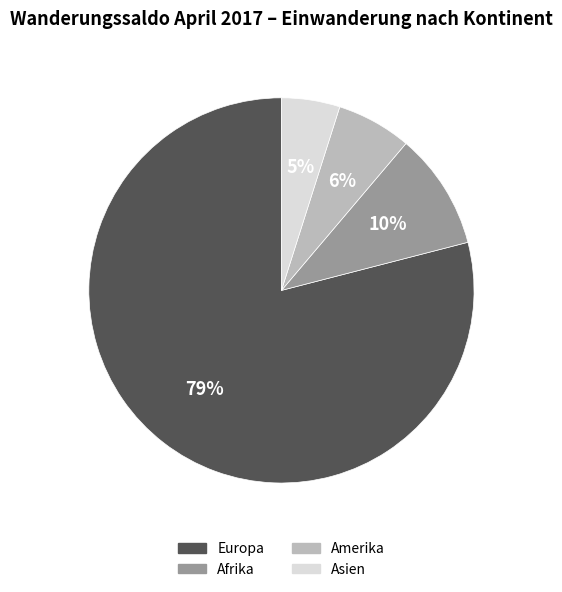

Do Europa and Afrika together represent more than half of the pie?

Yes